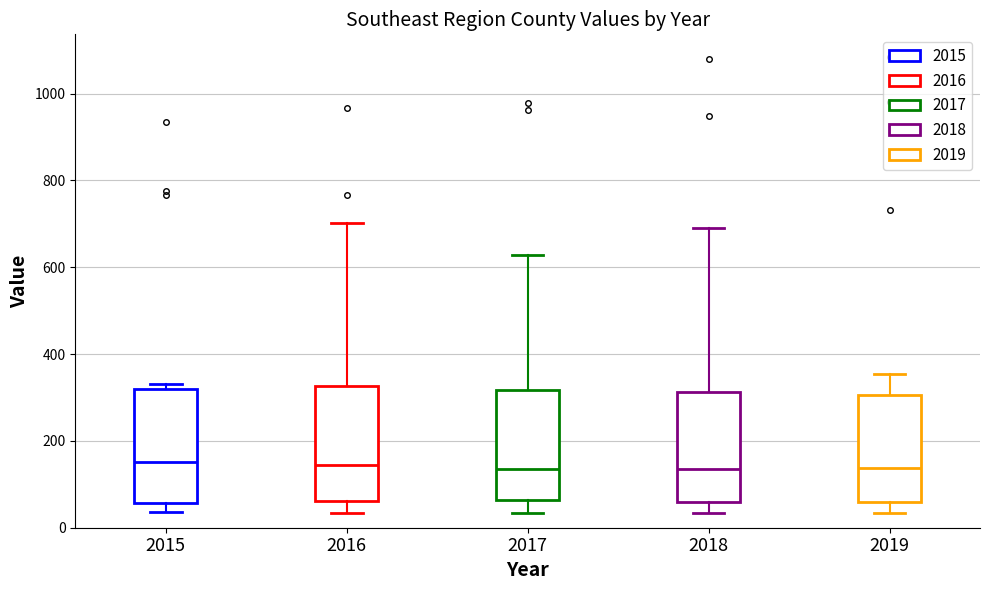

Reading left to right, read every box against the y-axis: the position of its median line, the range the box covers, and the ends of its whiskers. The values are not printed on the chart, so give them approximately, as read against the axis.

2015: median 160, box 60 to 320, whiskers 40 to 340
2016: median 140, box 60 to 320, whiskers 40 to 700
2017: median 140, box 60 to 320, whiskers 40 to 620
2018: median 140, box 60 to 320, whiskers 40 to 680
2019: median 140, box 60 to 300, whiskers 40 to 360